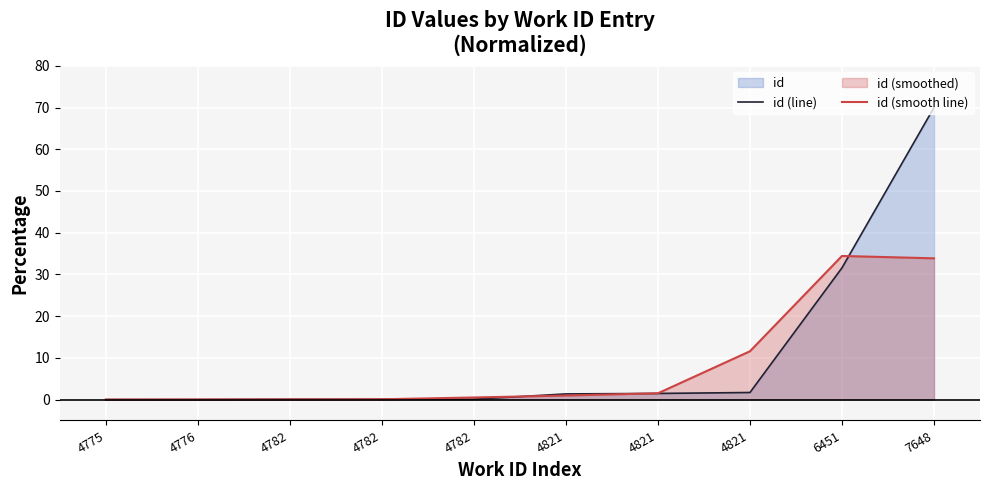

The value of id (line) at 4782 is 0.1. True or false?

True